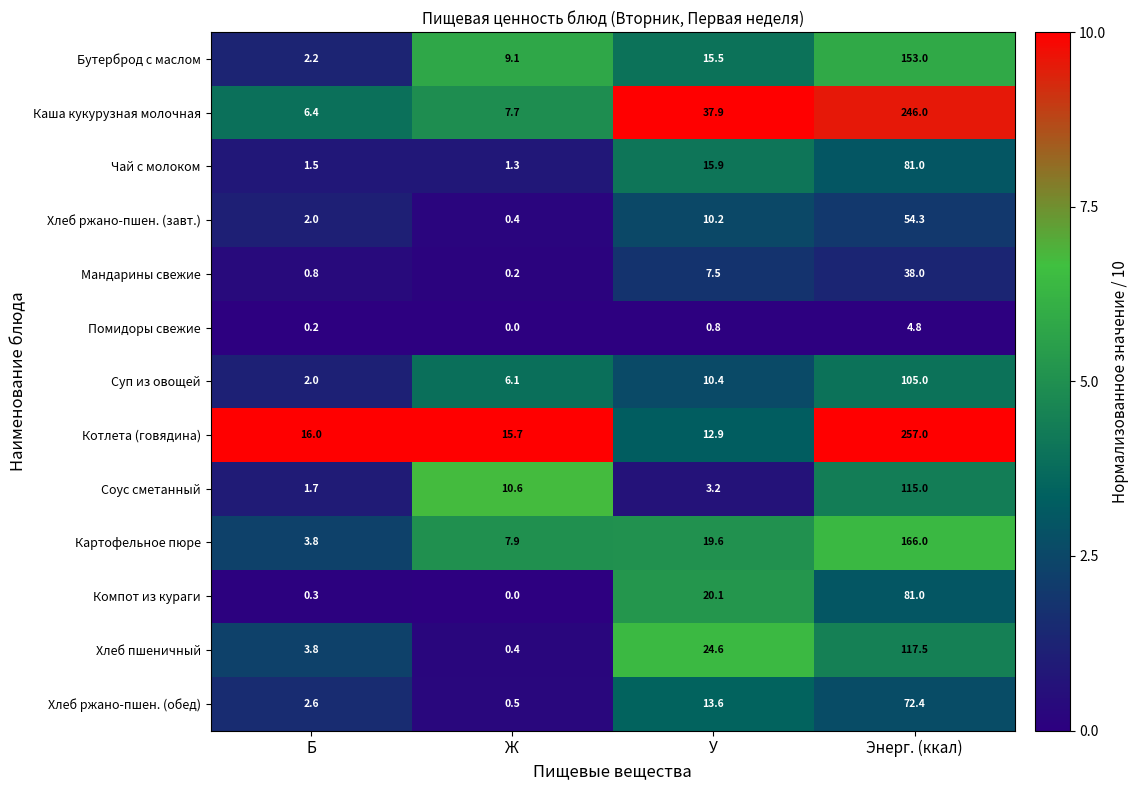

How many categories are shown in the chart?

4